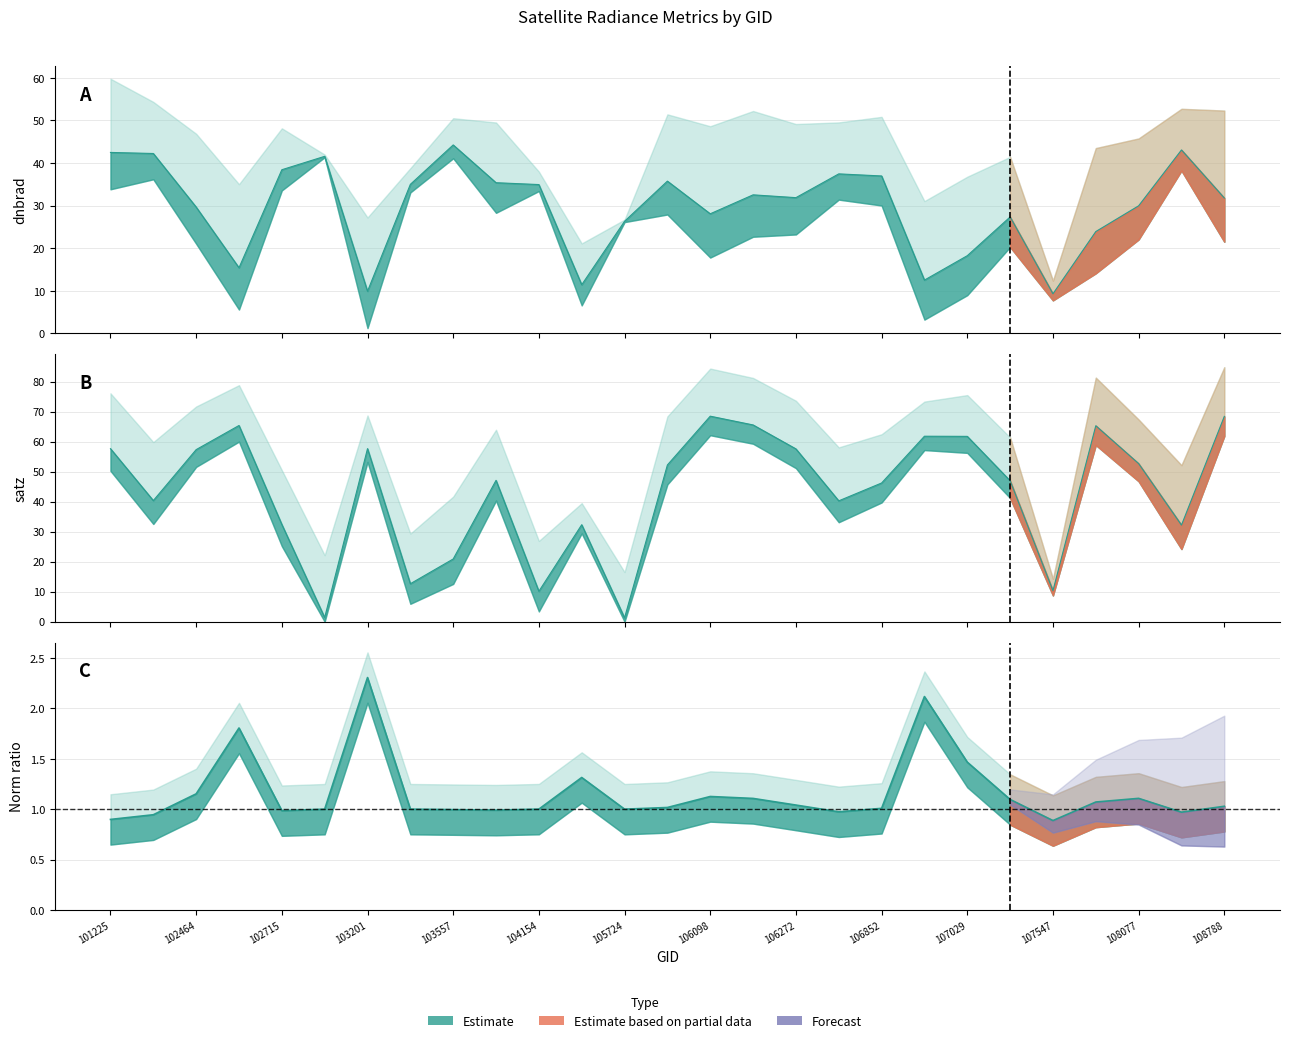

At which category does the chart reach its minimum across all series?

105724